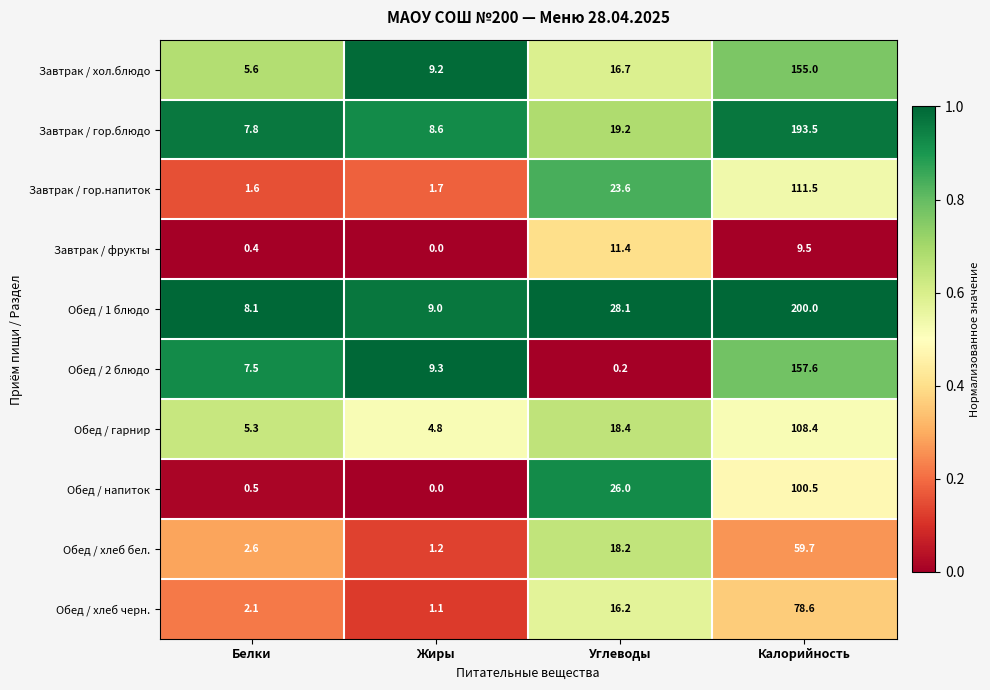

Between Жиры and Калорийность, which series saw the biggest shift?

Обед / 1 блюдо